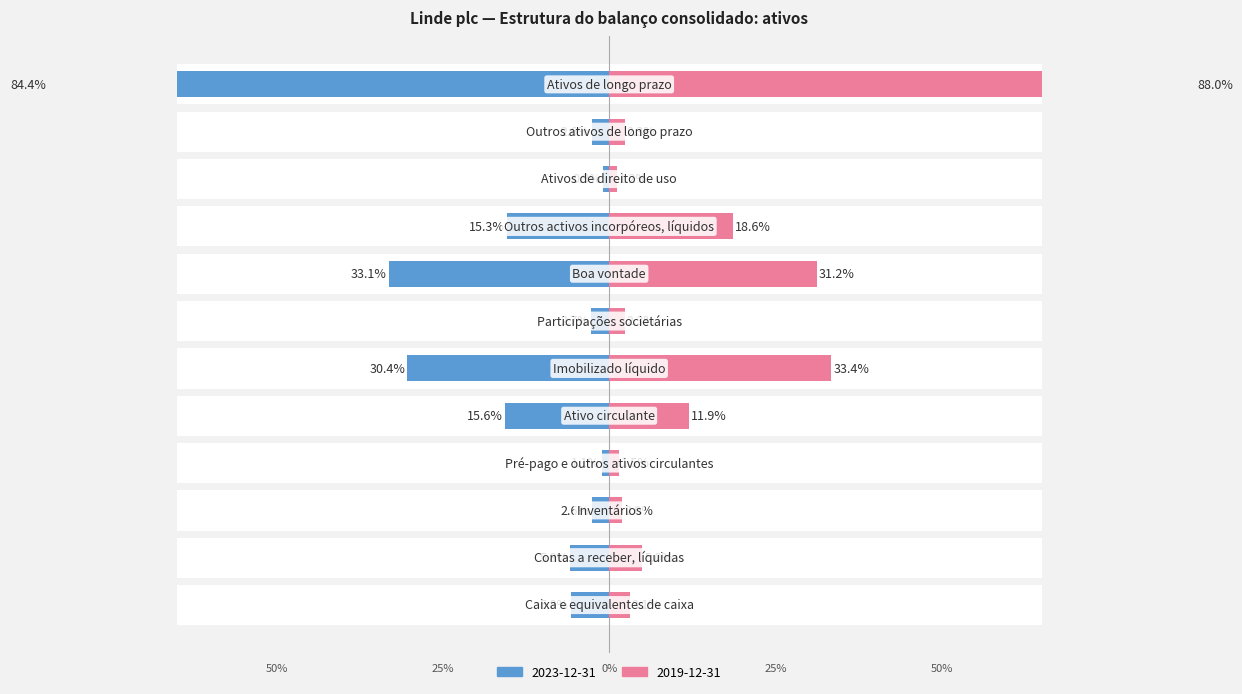

What is the label of the 12th bar from the right?

Caixa e equivalentes de caixa